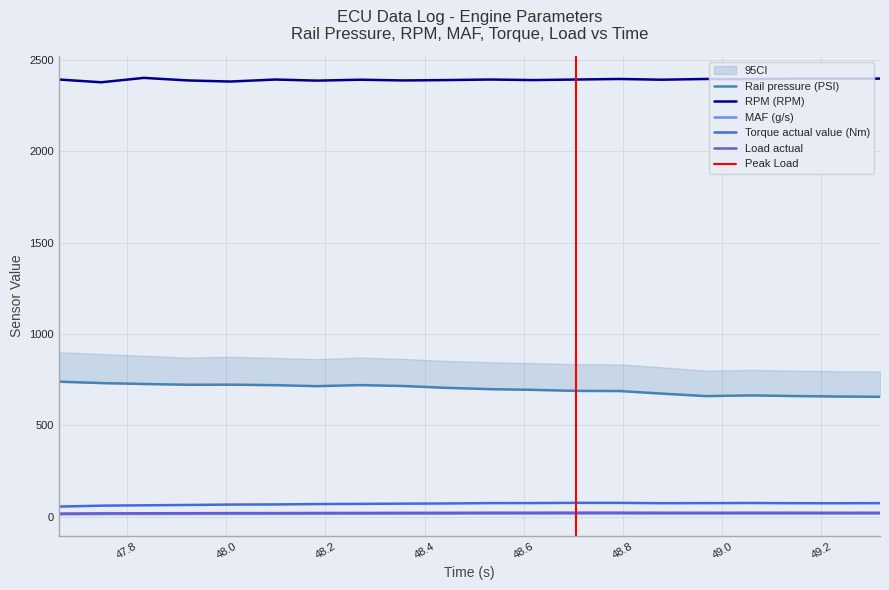

At which label is Torque actual value (Nm) closest to 64?

47.923